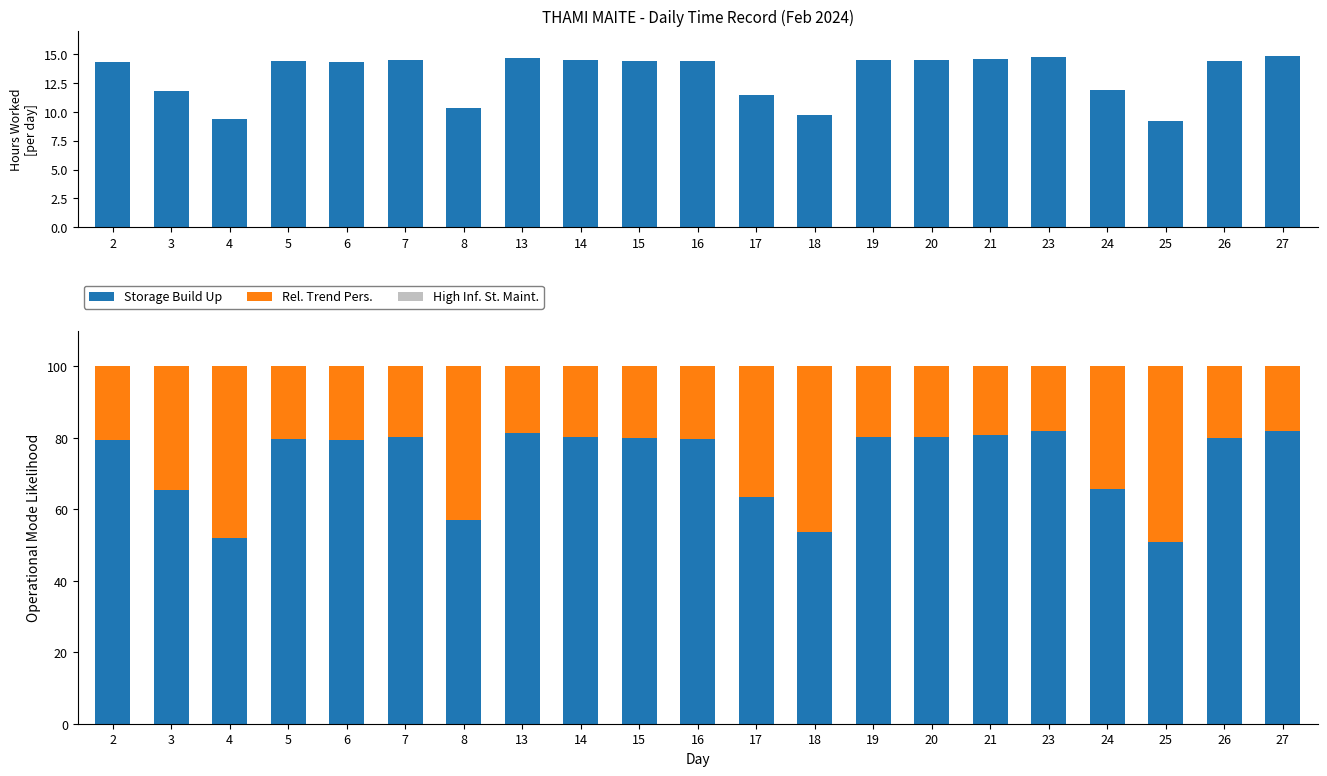

At which label is Storage Build Up closest to 66?

24